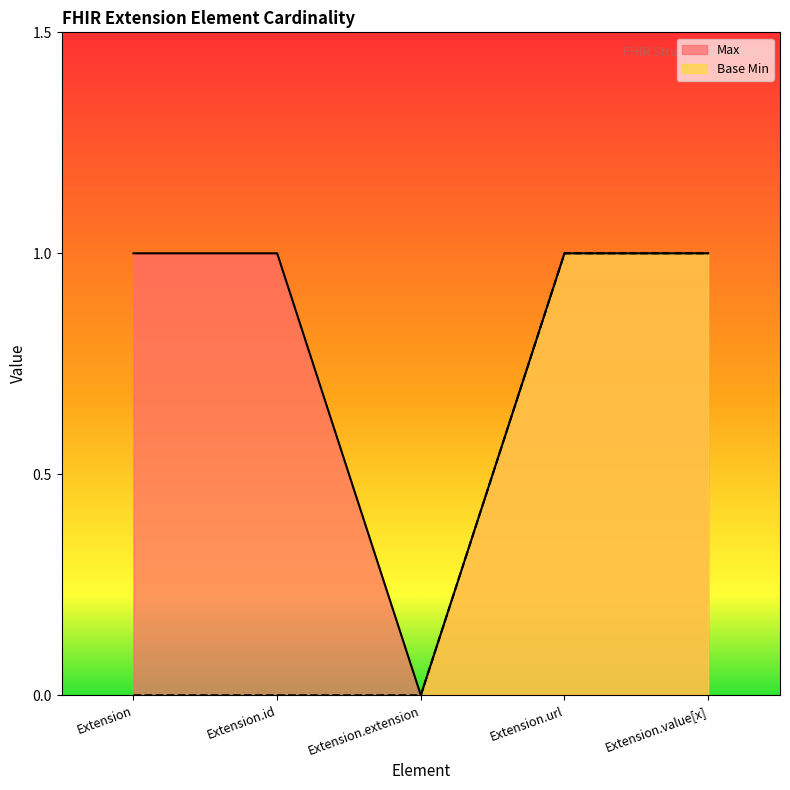

Rank the series by their average value, from lowest to highest.

Base Min, Max